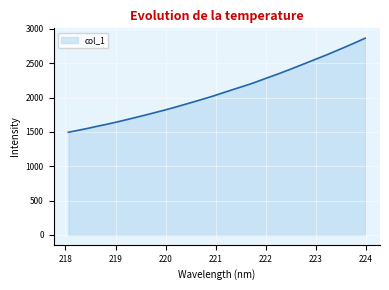

What is the difference between the maximum and minimum values?

1369.8